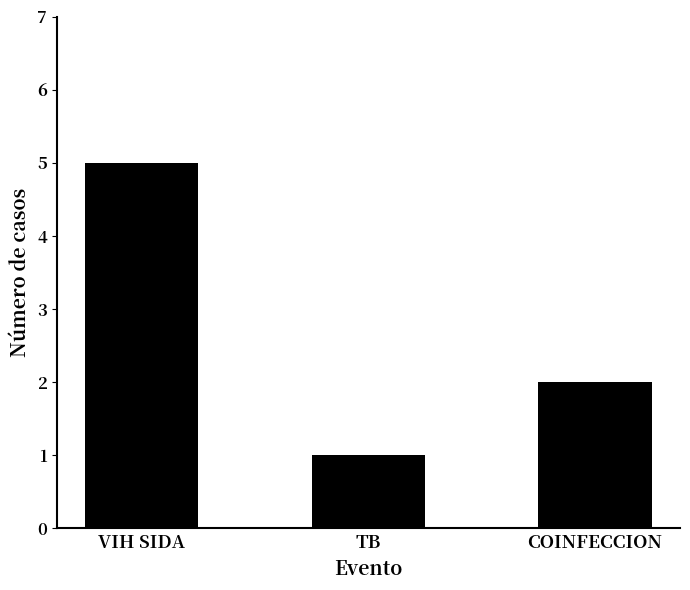

Reading left to right, list all the values displayed in this chart.

VIH SIDA=5	TB=1	COINFECCION=2